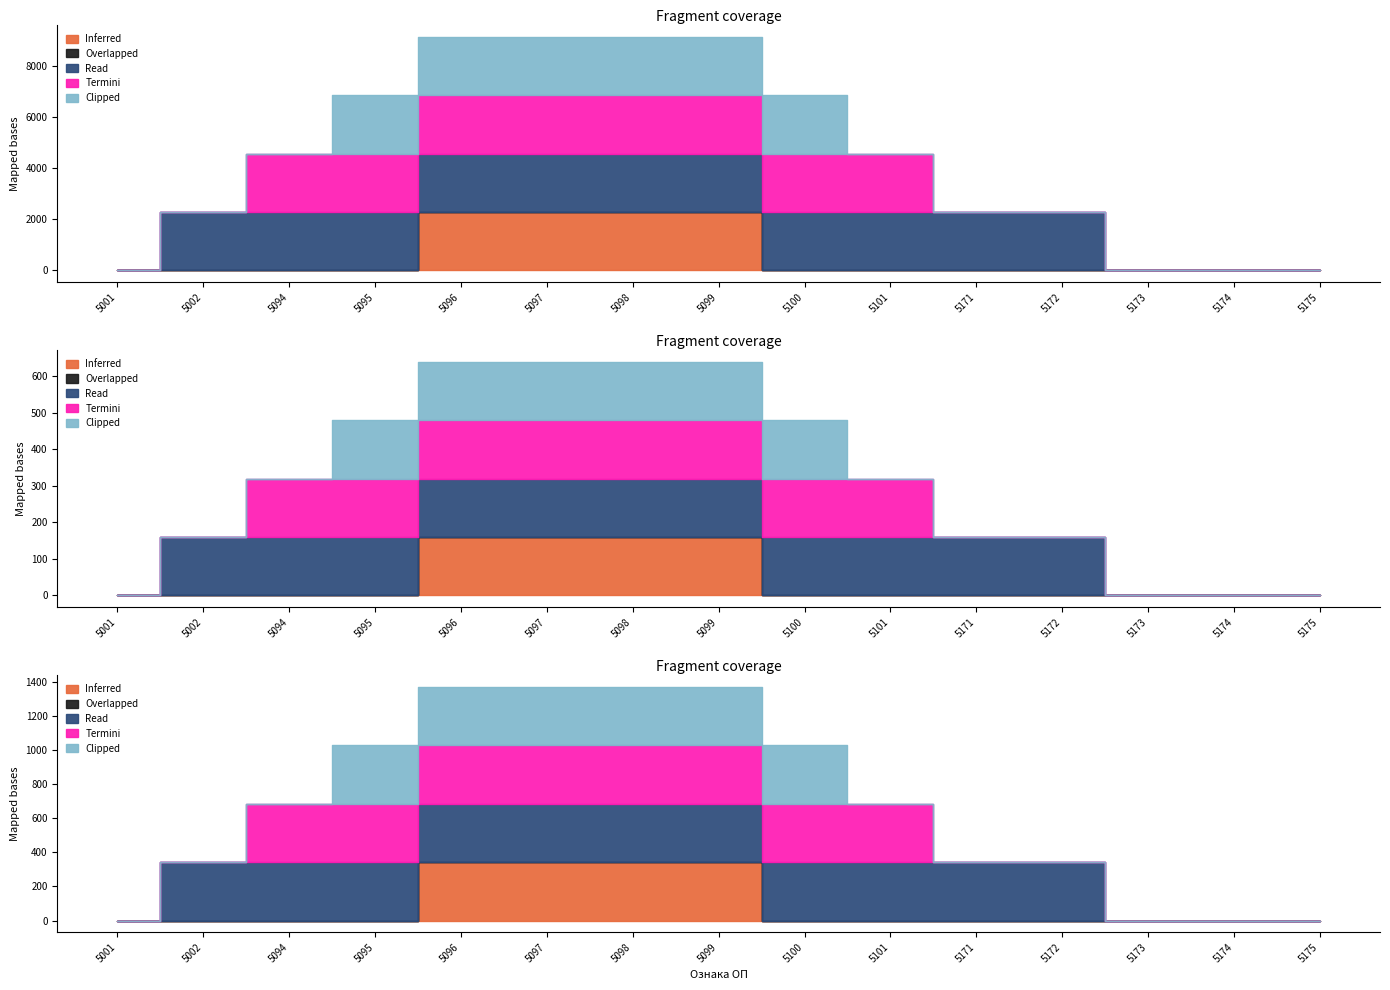

List the labels in order of Overlapped value, largest first.

5001, 5002, 5094, 5095, 5096, 5097, 5098, 5099, 5100, 5101, 5171, 5172, 5173, 5174, 5175